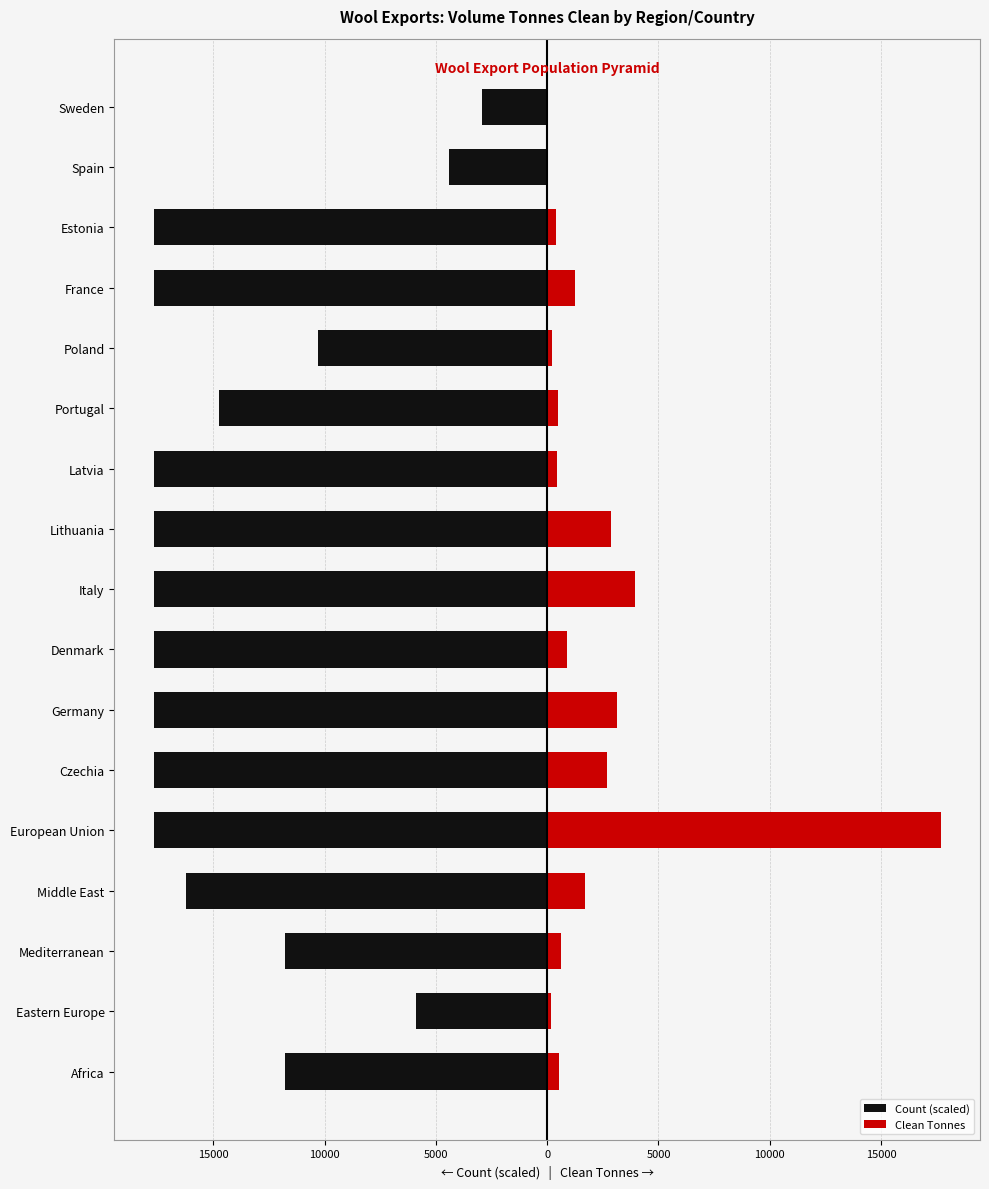

The Clean Tonnes series shows 66.6 at Sweden. True or false?

False